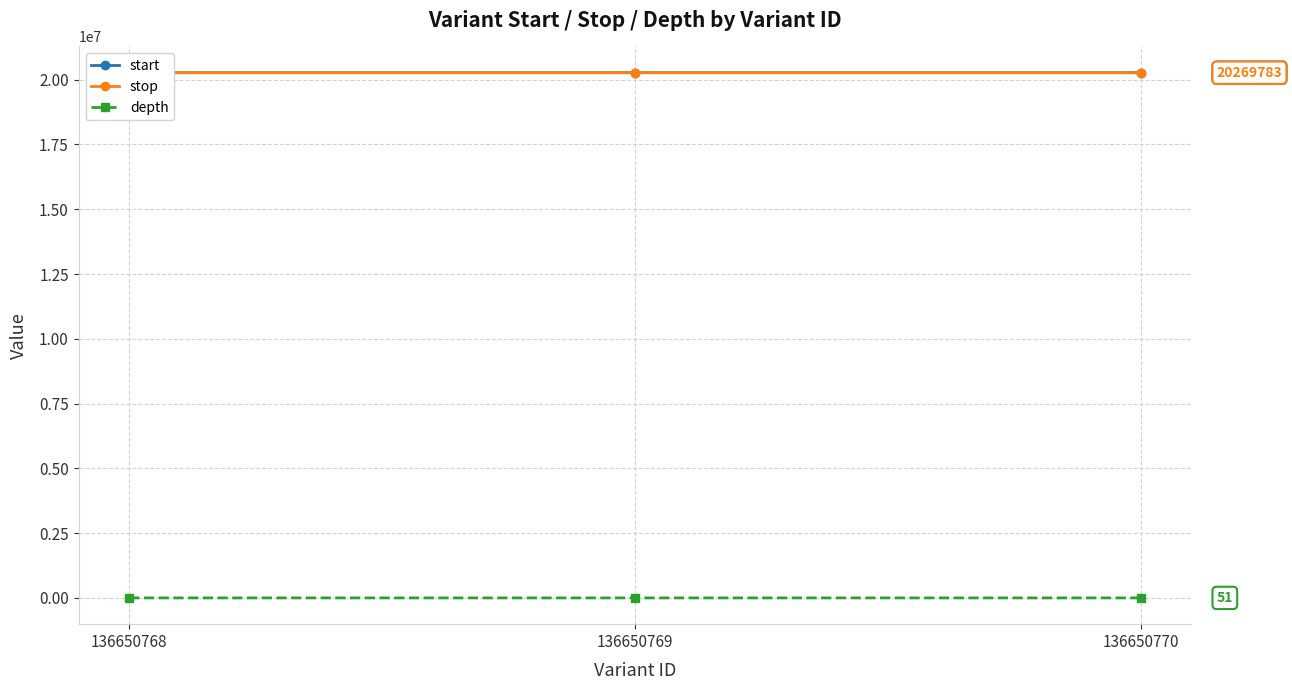

Is the value of depth at 136650768 greater than the value of stop at 136650770?

No